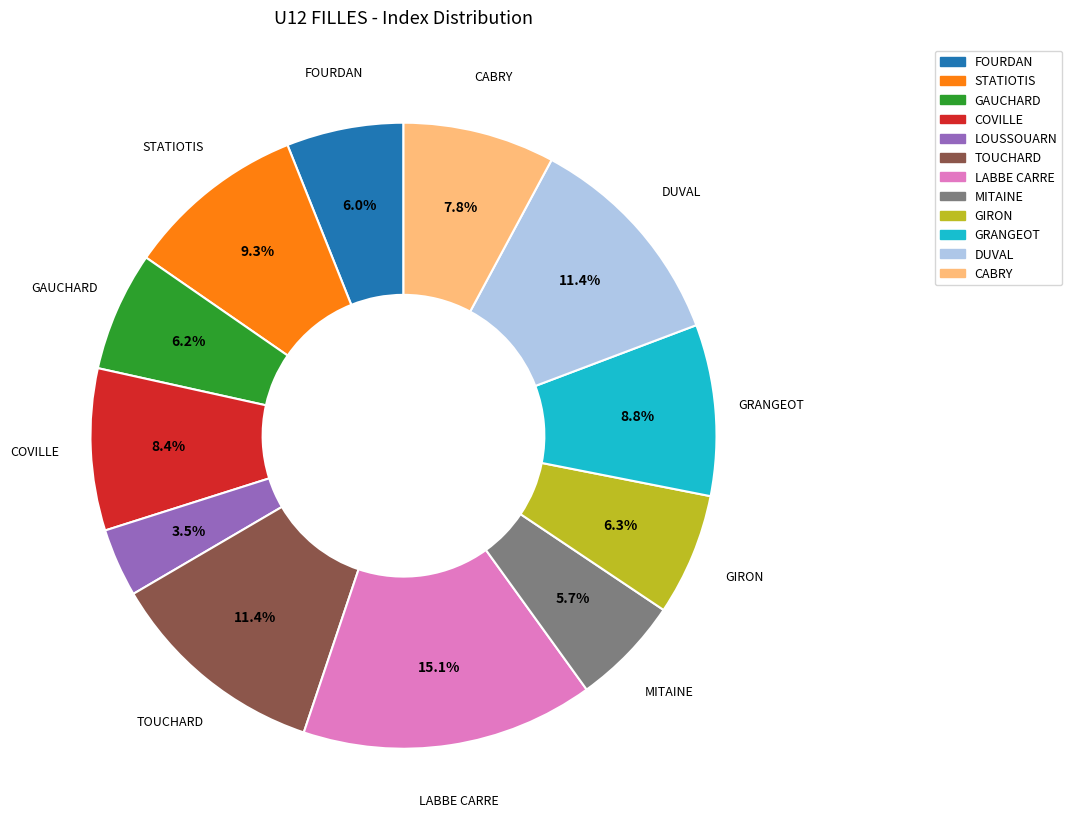

Which slice is the smallest?

LOUSSOUARN